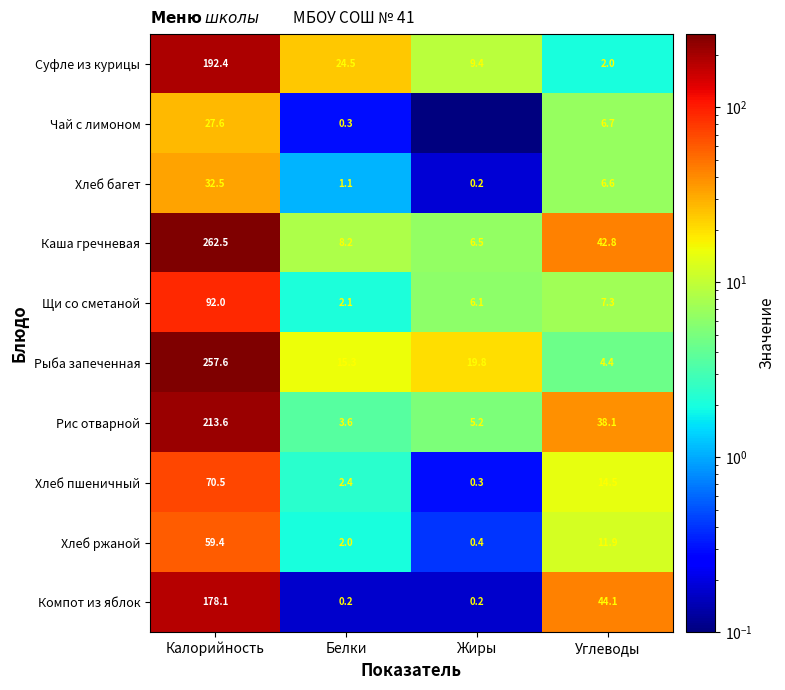

How many data points in Рыба запеченная are less than 19?

2